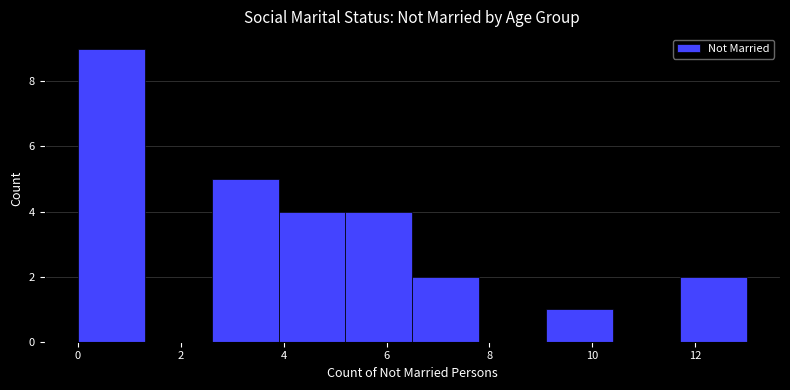

How tall is the bar that spans 5.2 to 6.5 on the x-axis? Neither the bar edges nor the heights are printed on the chart, so give them approximately, as read against the axes.

4